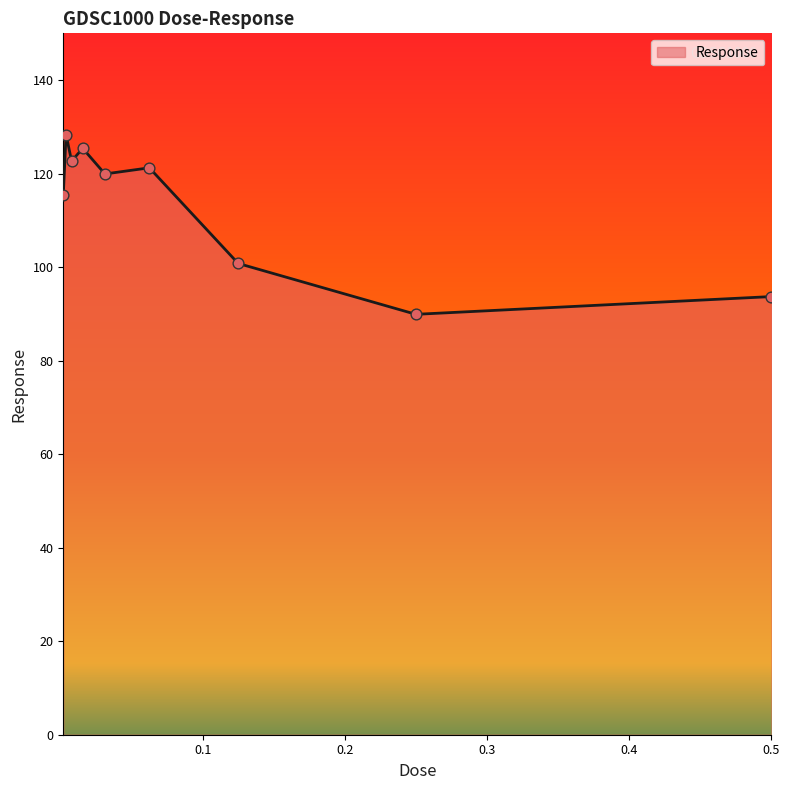

What is the smallest value displayed?

89.9